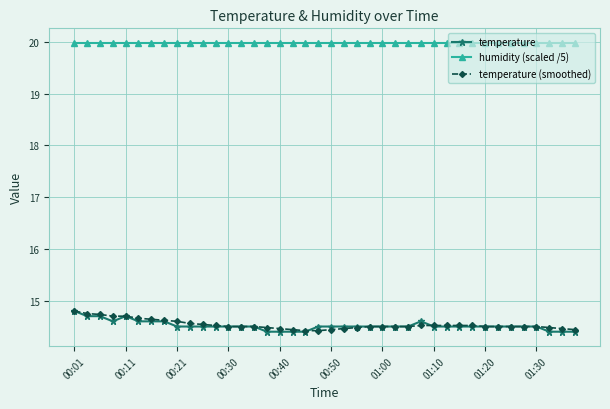

At how many categories does at least one series exceed 17?

40